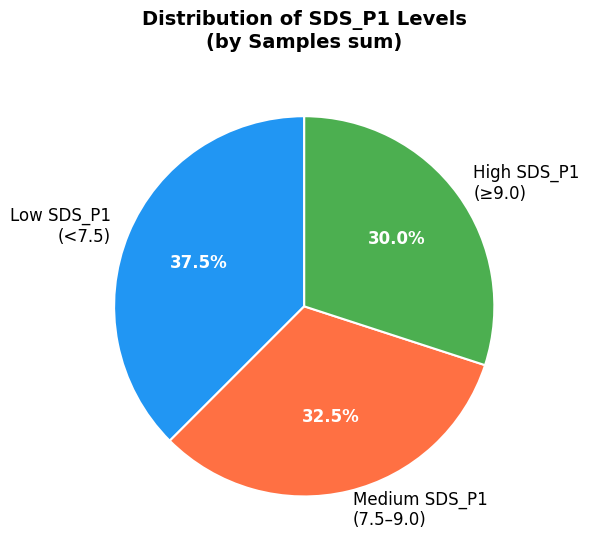

Count the number of slices in the pie.

3